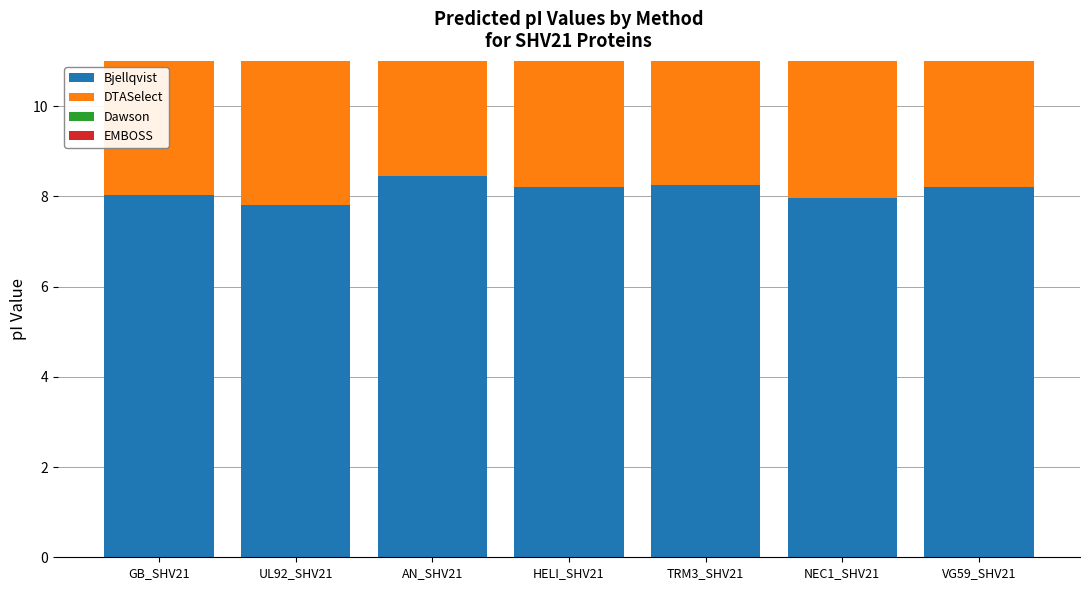

What is the total value across all series at VG59_SHV21?

32.1